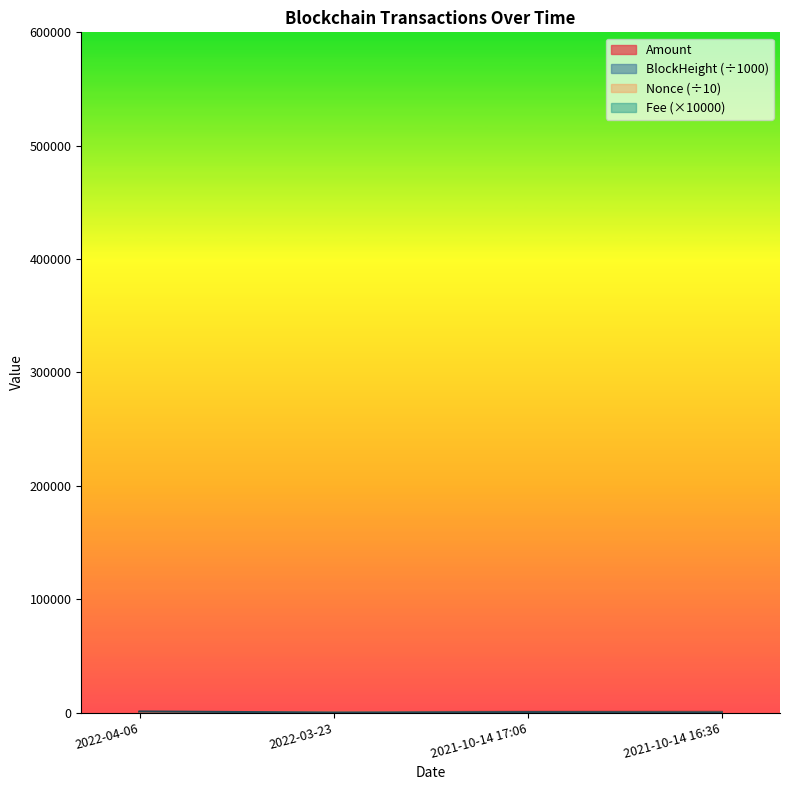

Reading left to right, list all the values displayed in this chart.

Amount: 427.8	427.9	553.0	554.0
Fee: 1000.0	10.0	300.0	10.0
BlockHeight: 125.2	120.5	70.8	70.8
Nonce: 0.1	646.5	0.0	129.6